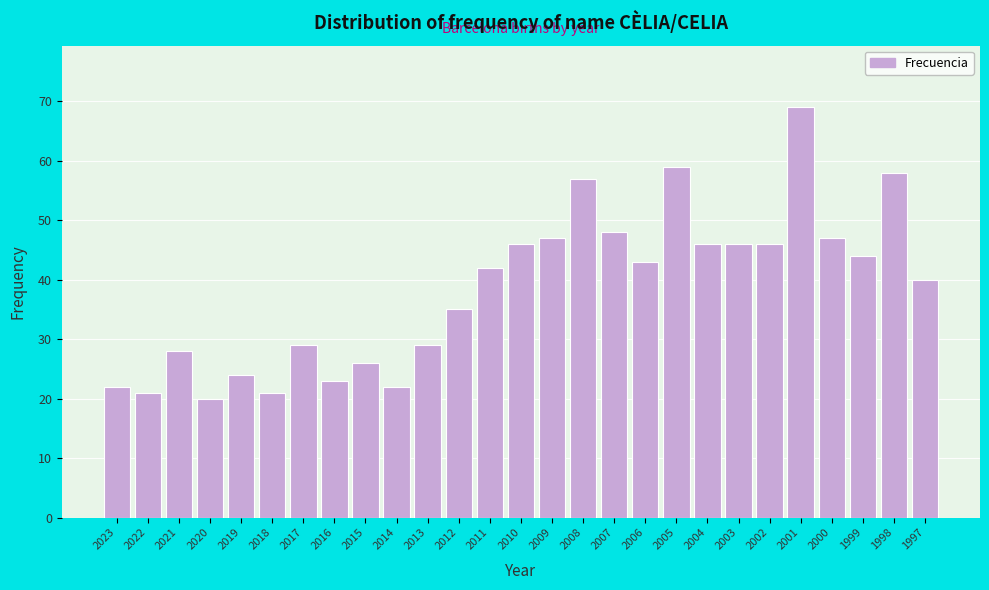

Reading left to right, what are all the values shown in this chart?

22	21	28	20	24	21	29	23	26	22	29	35	42	46	47	57	48	43	59	46	46	46	69	47	44	58	40